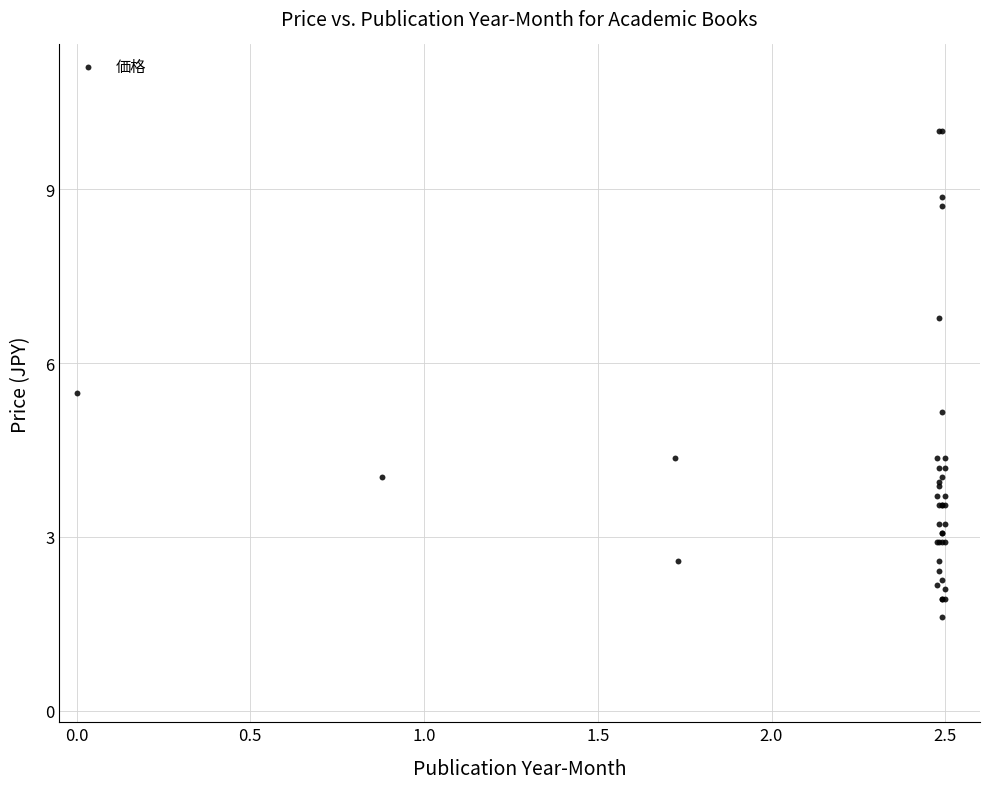

What Y value in the scatter plot is closest to 5?

5.2